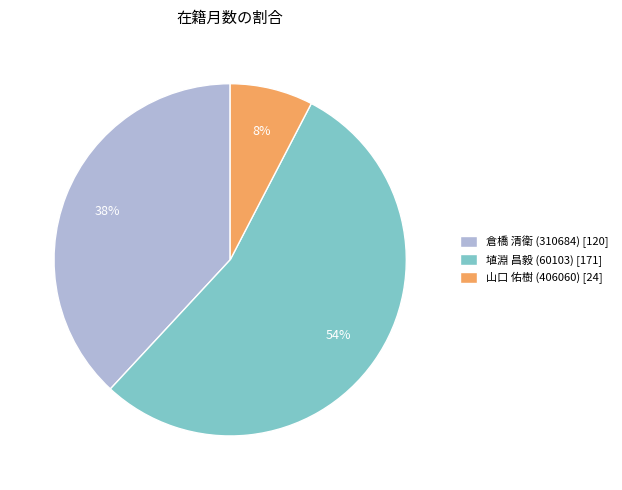

How many slices are in this pie chart?

3